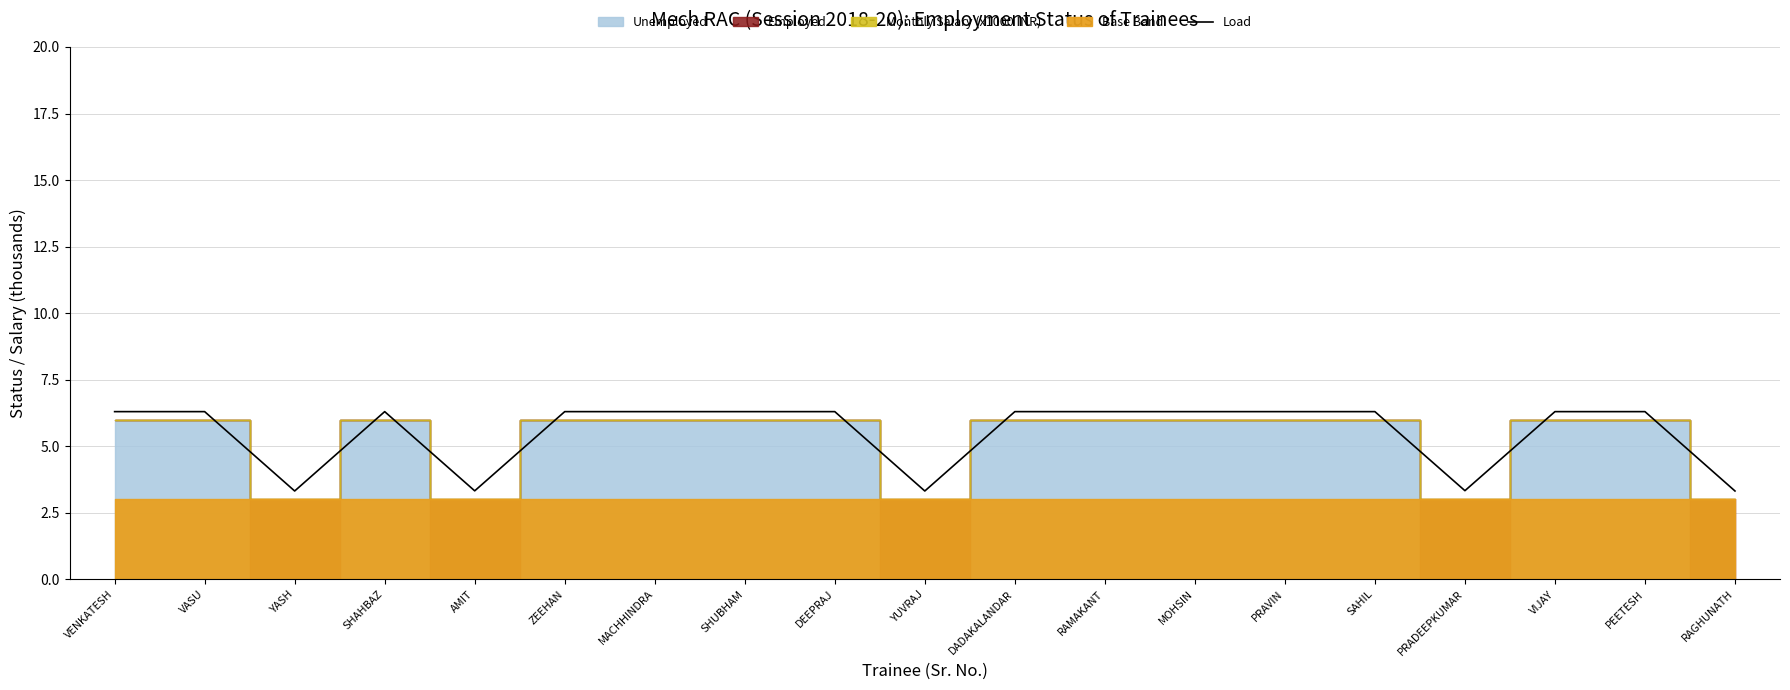

What is the label of the 12th point from the right?

SHUBHAM